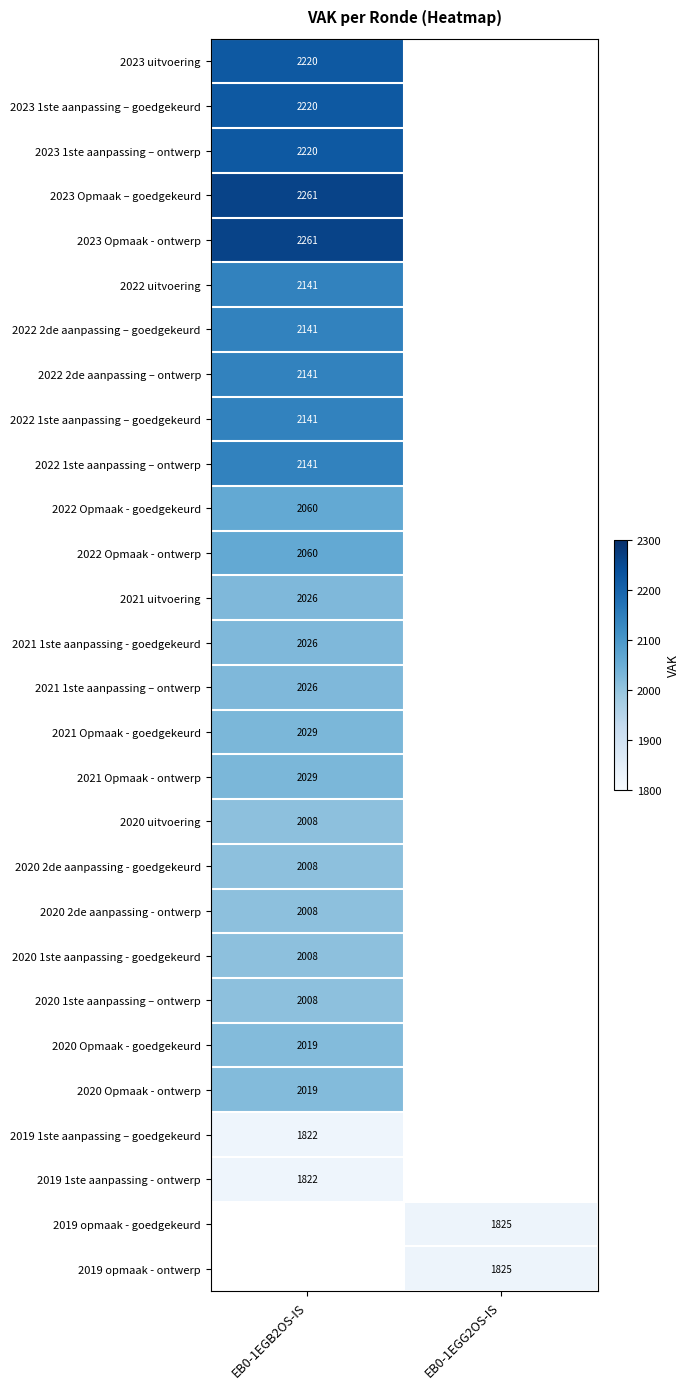

Which has a higher value, EB0-1EGG2OS-IS or EB0-1EGB2OS-IS?

EB0-1EGB2OS-IS